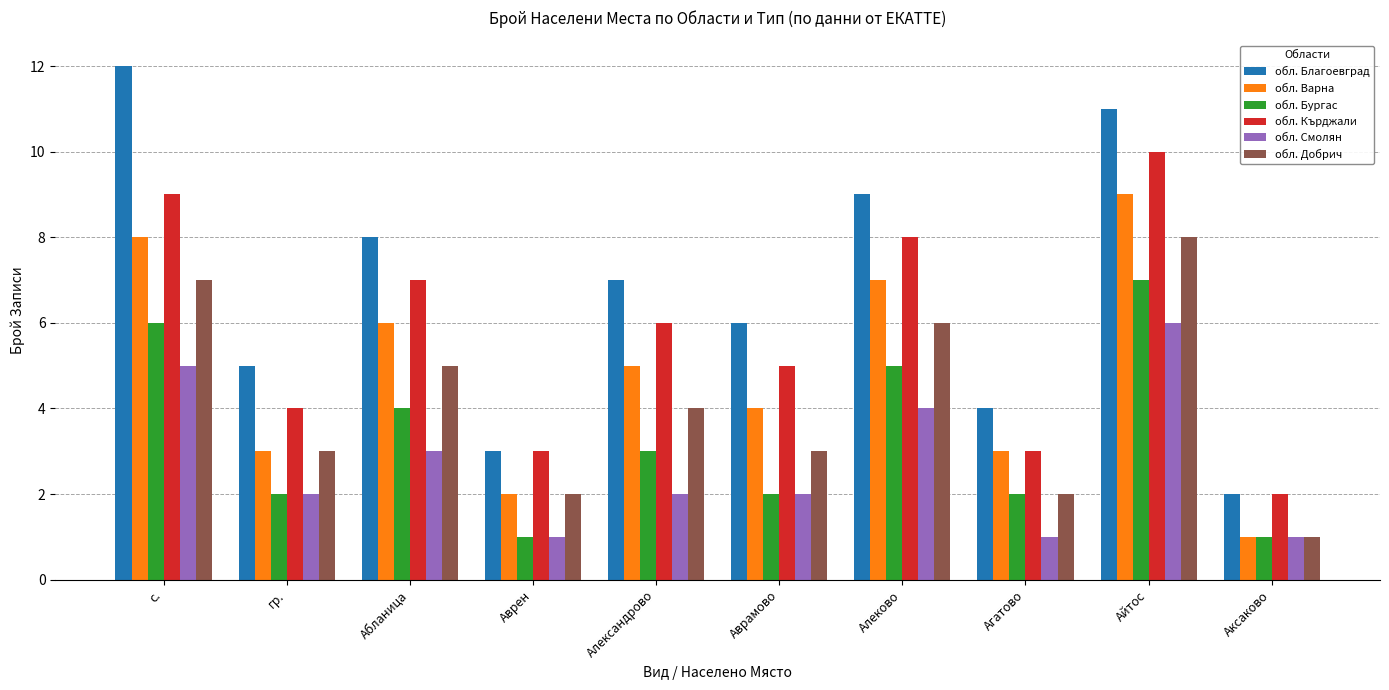

List the series in order of their peak value, highest first.

обл. Благоевград, обл. Кърджали, обл. Варна, обл. Добрич, обл. Бургас, обл. Смолян